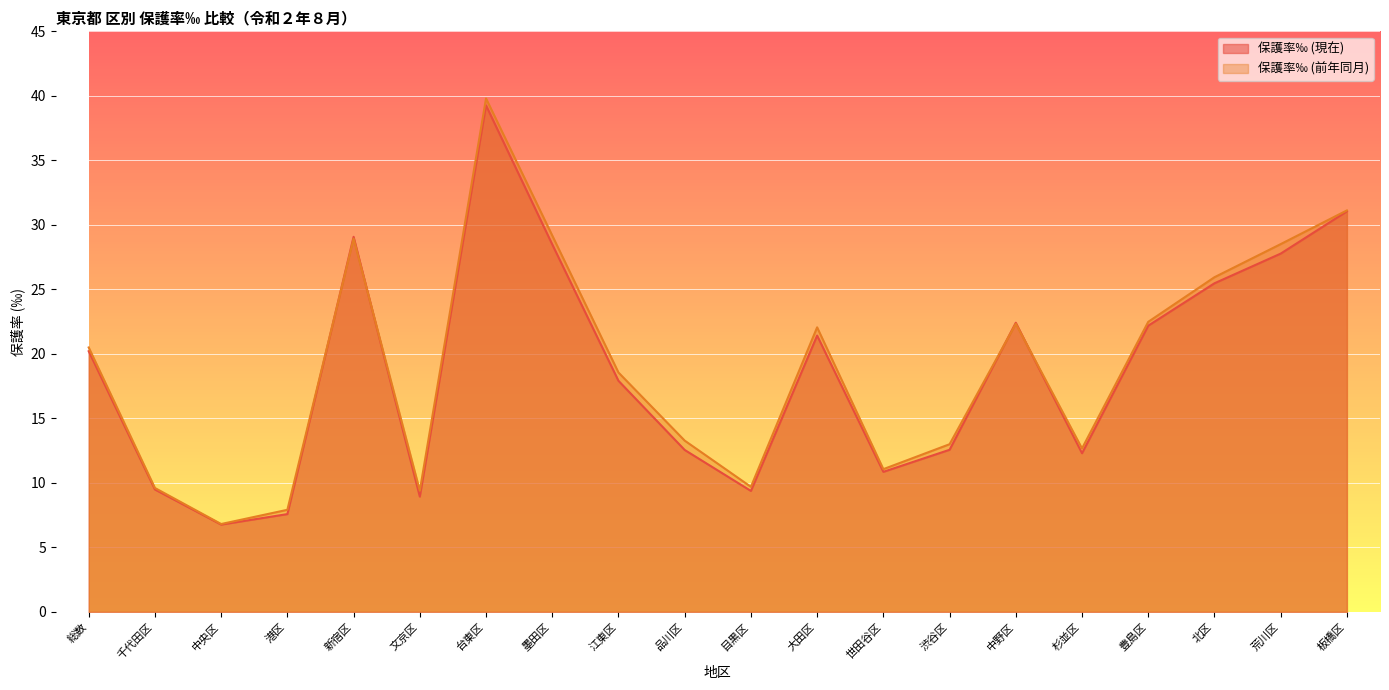

What is the total value across all series at 中央区?

13.6